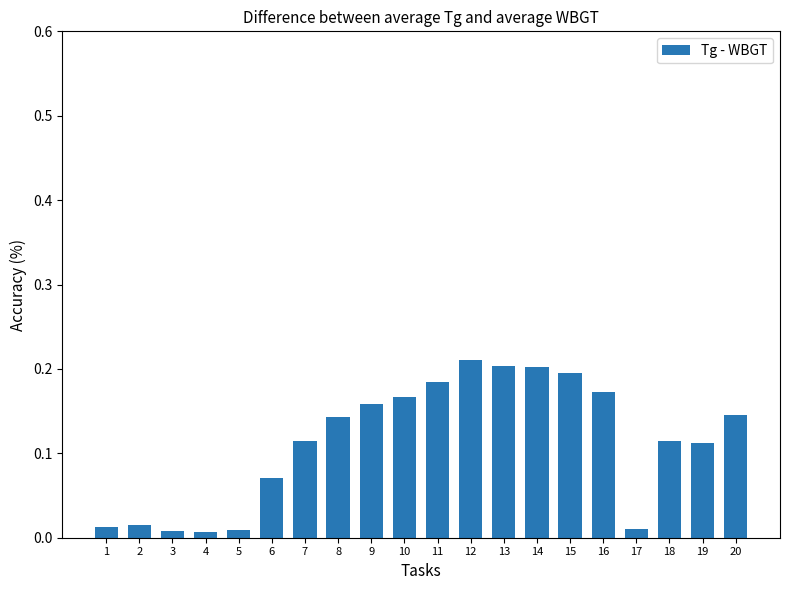

How many series are shown in this chart?

1